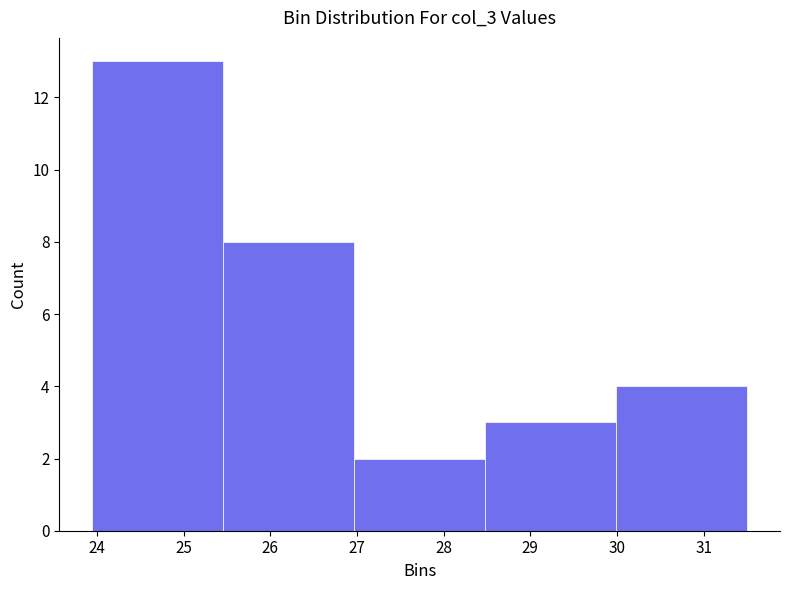

Which range on the x-axis has the tallest bar?

23.9 to 25.5